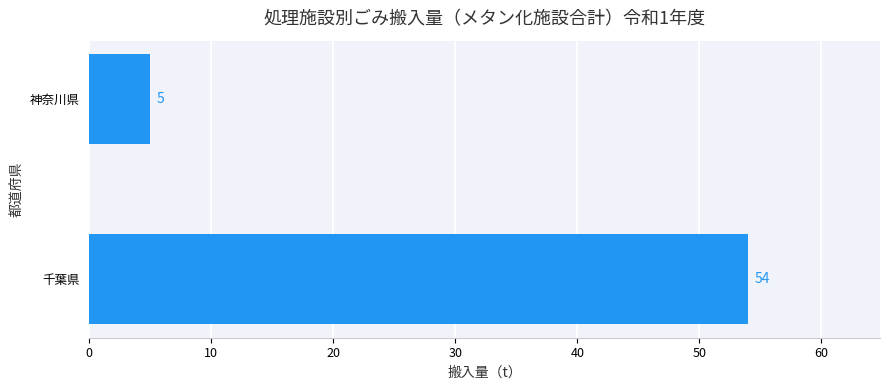

How many values are between 5 and 54?

2